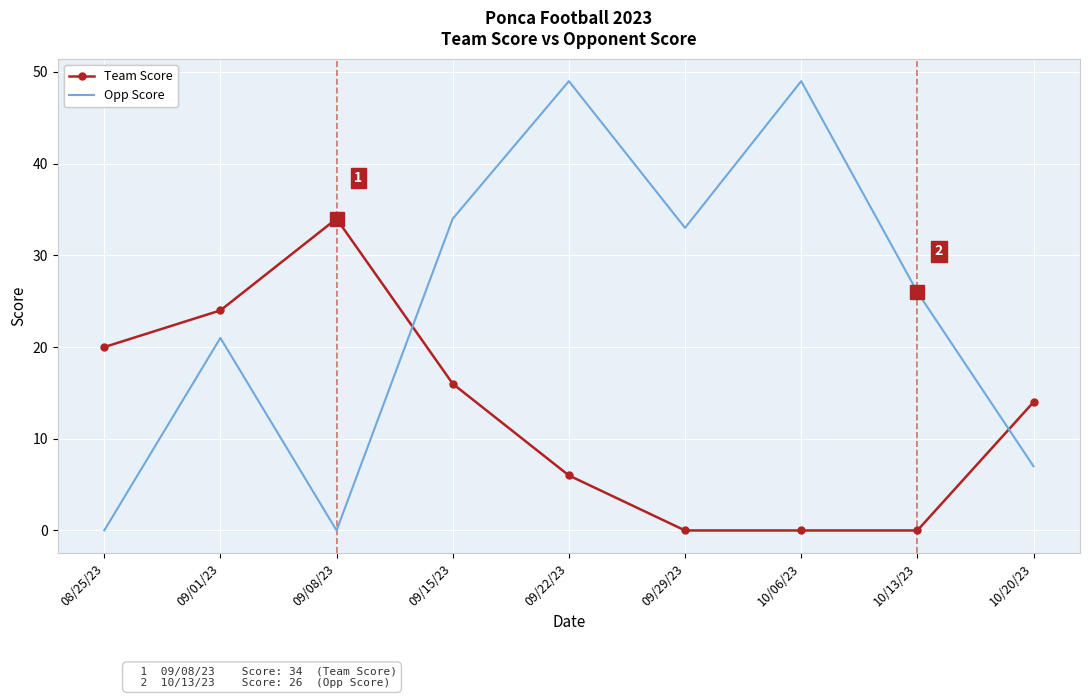

Between 09/22/23 and 10/13/23, which series saw the biggest shift?

Opp Score